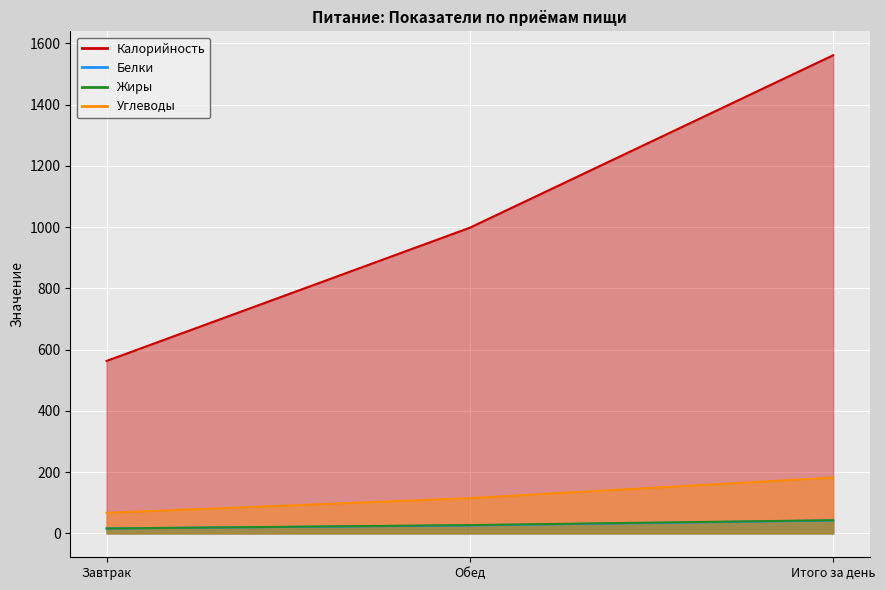

Reading left to right, what are all the values shown in this chart?

Калорийность: 563	998	1561
Белки: 16	26	42
Жиры: 16	27	43
Углеводы: 67	115	182